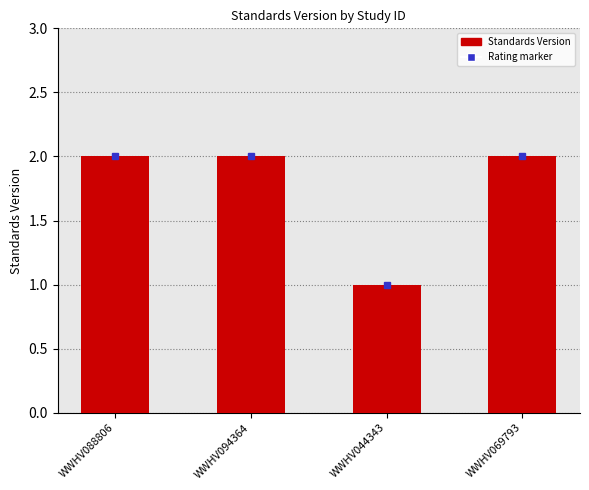

The value at WWHV044343 is 1. True or false?

True